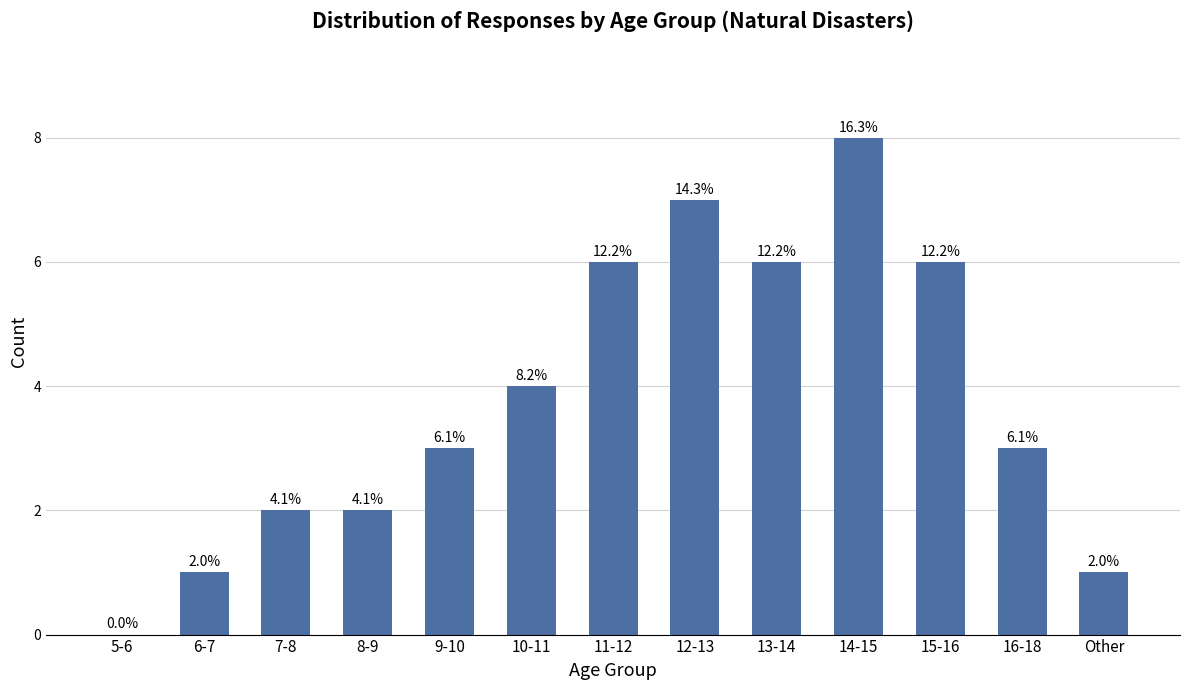

Are the bars grouped side by side (vs. stacked)?

No